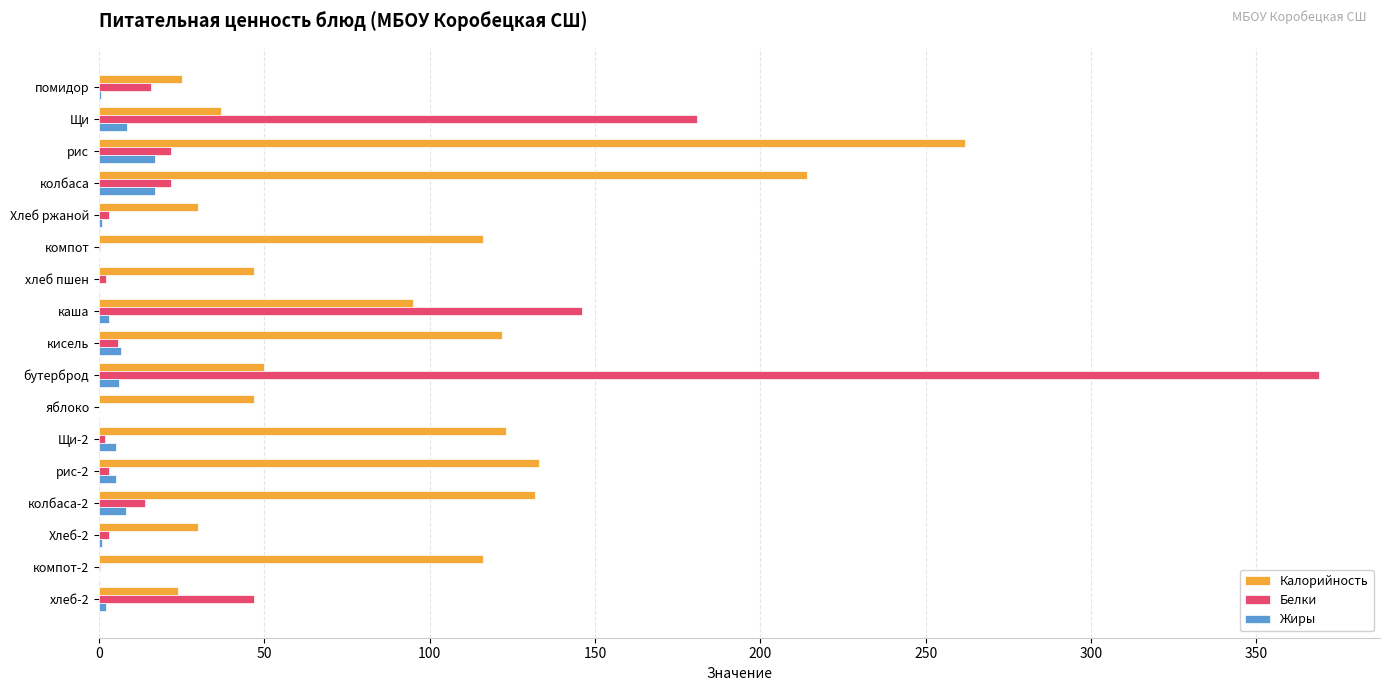

How many categories are shown in the chart?

17